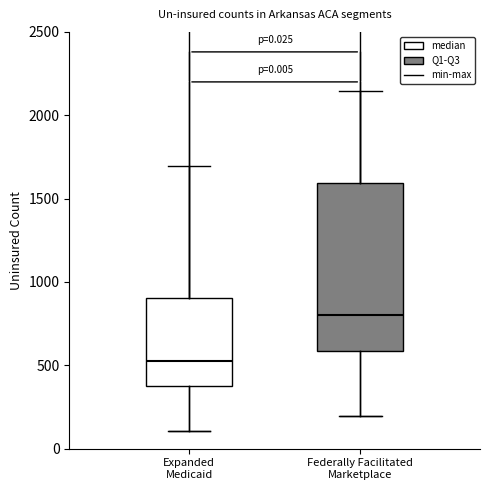

Reading left to right, read every box against the y-axis: the position of its median line, the range the box covers, and the ends of its whiskers. The values are not printed on the chart, so give them approximately, as read against the axis.

Expanded Medicaid: median 500, box 400 to 900, whiskers 100 to 1700
Federally Facilitated Marketplace: median 800, box 600 to 1600, whiskers 200 to 2150